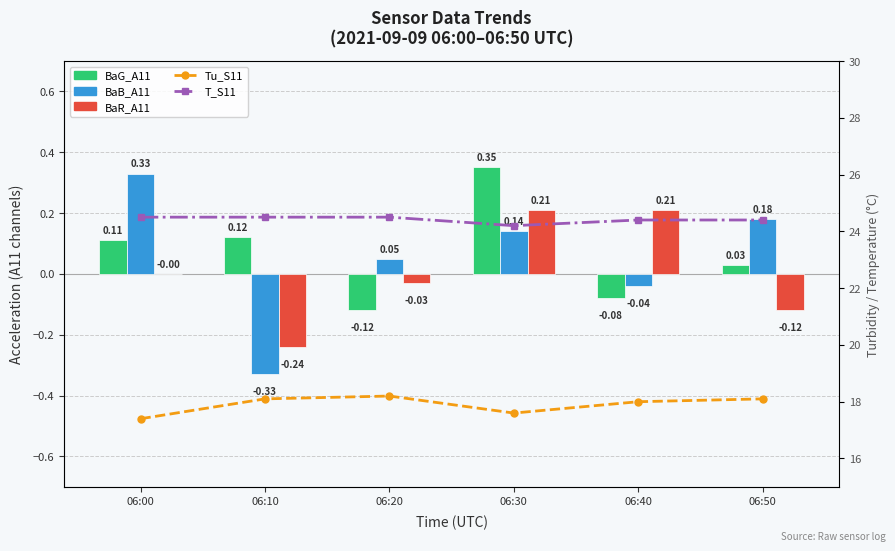

Reading right to left, transcribe all the data shown in this chart.

BaG_A11: 0.0	-0.1	0.3	-0.1	0.1	0.1
BaB_A11: 0.2	-0.0	0.1	0.1	-0.3	0.3
BaR_A11: -0.1	0.2	0.2	-0.0	-0.2	0.0
Tu_S11: 18.1	18.0	17.6	18.2	18.1	17.4
T_S11: 24.4	24.4	24.2	24.5	24.5	24.5